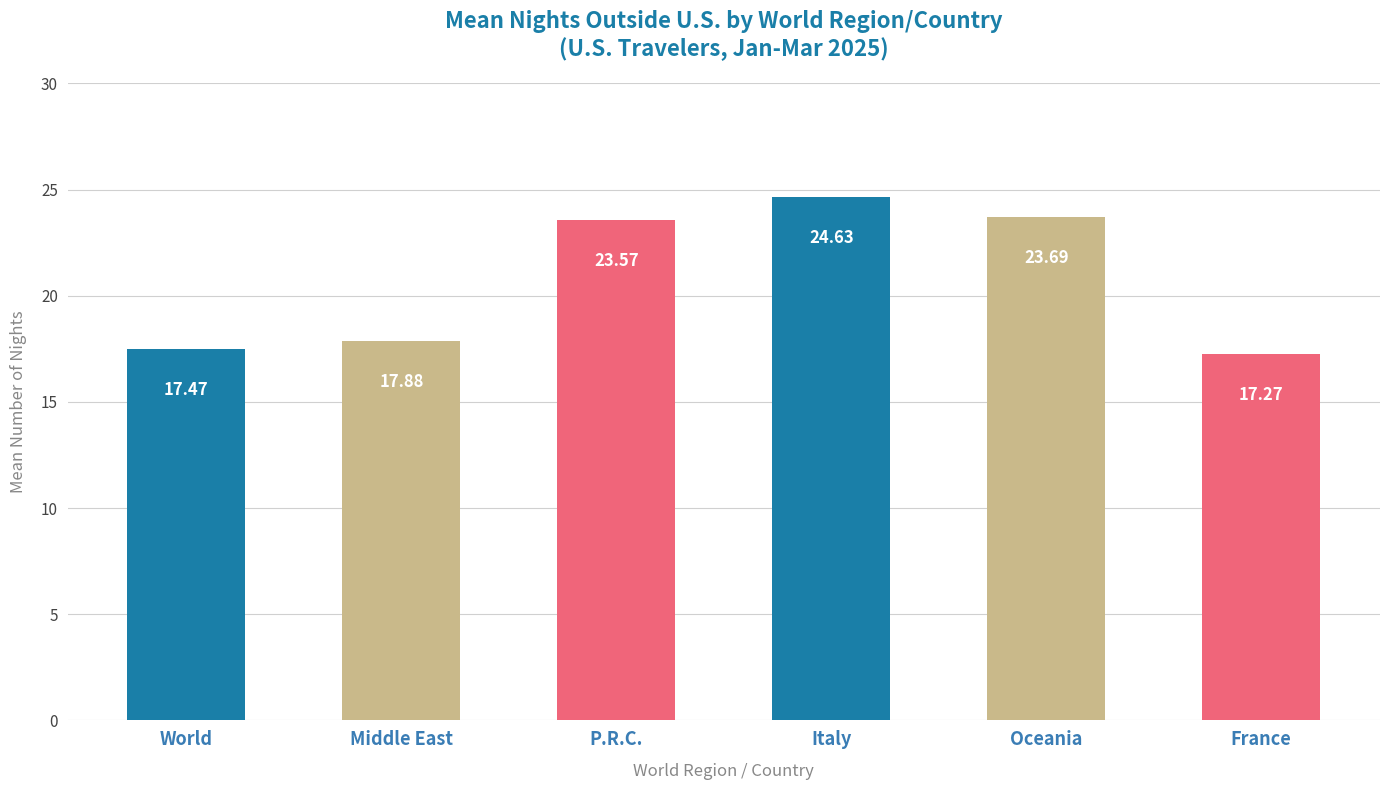

What is the ratio of the value at Italy to the value at P.R.C.?

1.0